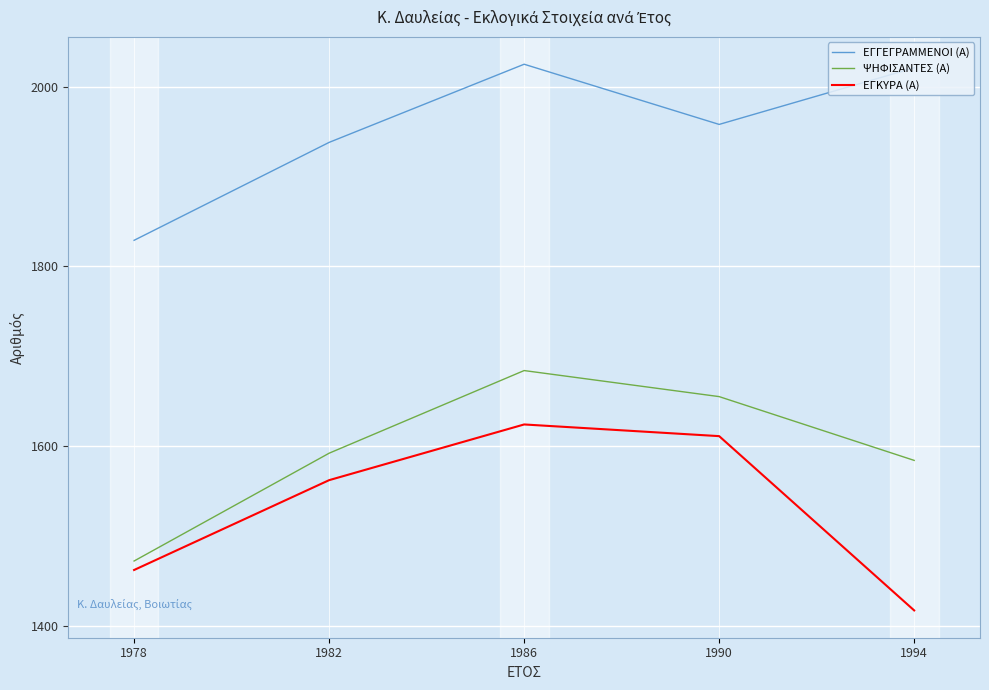

How many values in the ΨΗΦΙΣΑΝΤΕΣ (Α) series are below 1592?

2